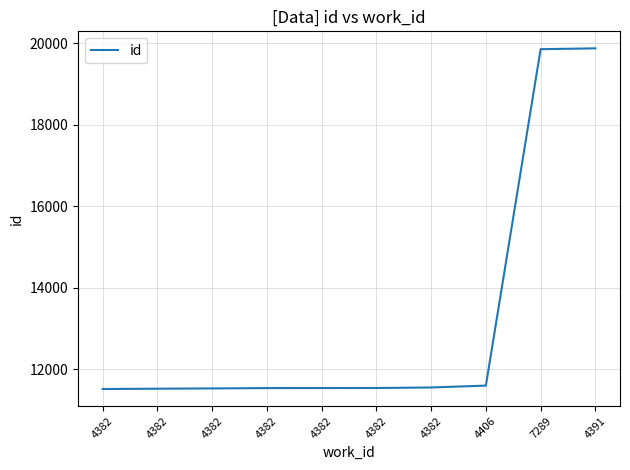

How many lines are shown in the chart?

1